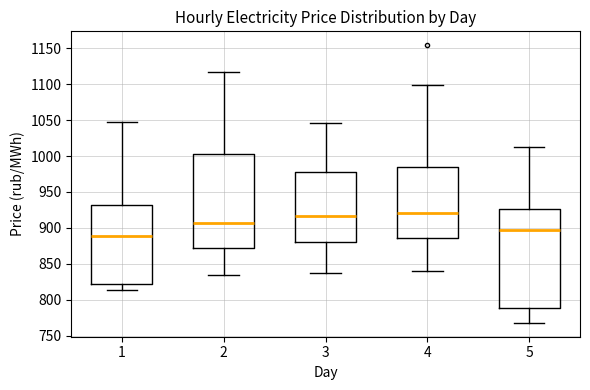

Reading left to right, transcribe this box plot: for each box, give where its median line is, the range the box spans, and where its two whiskers end, as read against the y-axis. The values are not printed on the chart, so give them approximately, as read against the axis.

1: median 890, box 820 to 930, whiskers 815 to 1050
2: median 905, box 870 to 1005, whiskers 835 to 1115
3: median 915, box 880 to 980, whiskers 835 to 1045
4: median 920, box 885 to 985, whiskers 840 to 1100
5: median 900, box 790 to 925, whiskers 770 to 1015